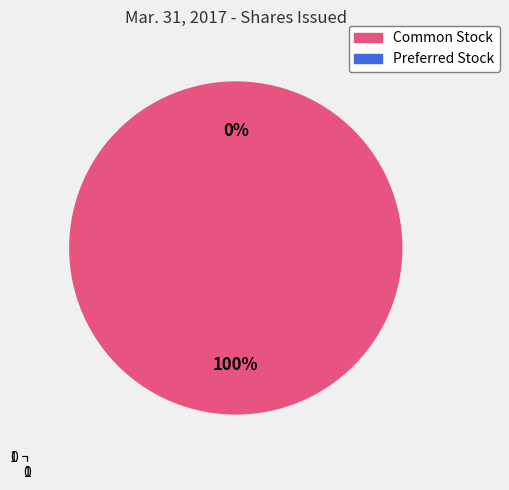

Which slice is the largest?

Common Stock, issued